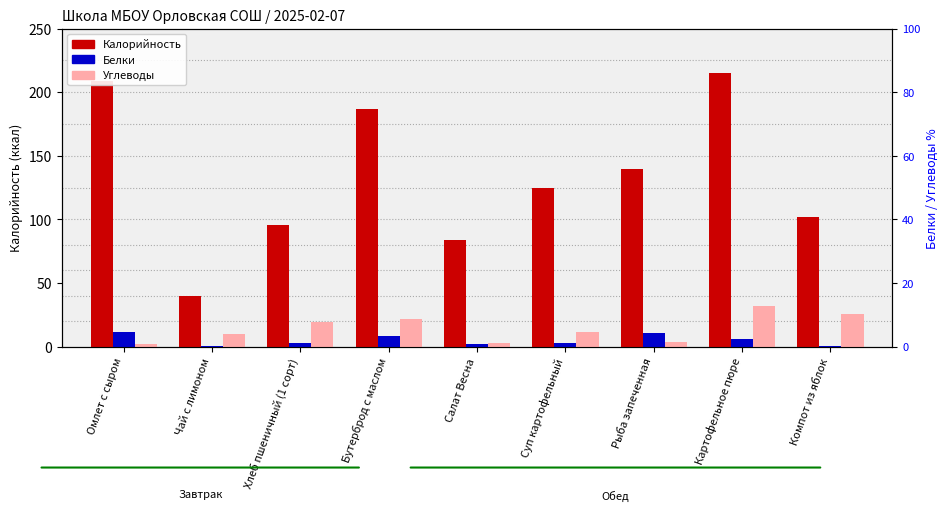

What is the difference between the second highest and minimum values in the Белки series?

10.3